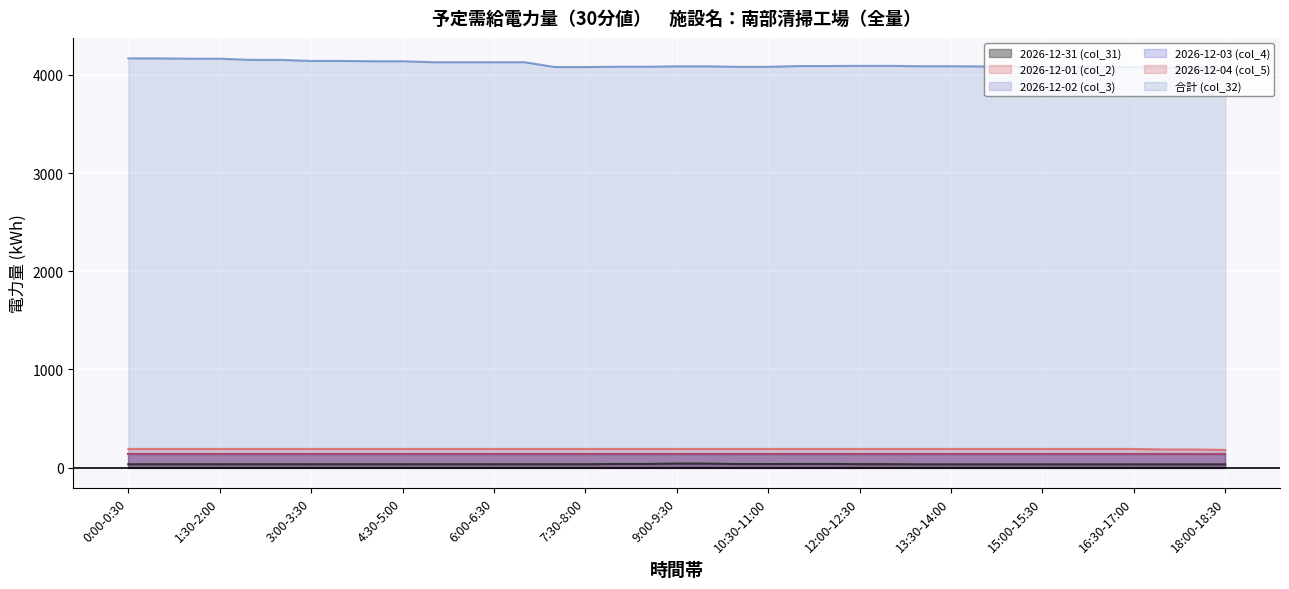

What is the sum of the 2026-12-31 (col_31) values at 16:30-17:00 and 16:00-16:30?

66